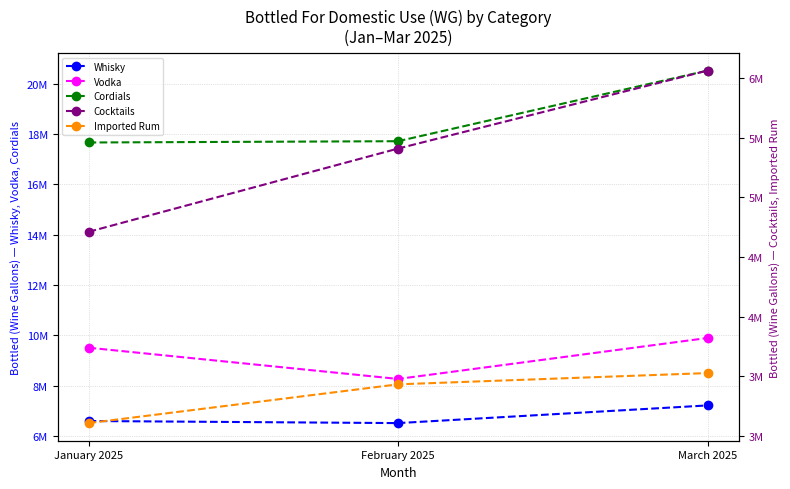

What is the approximate value of Cordials at January 2025?

17659622